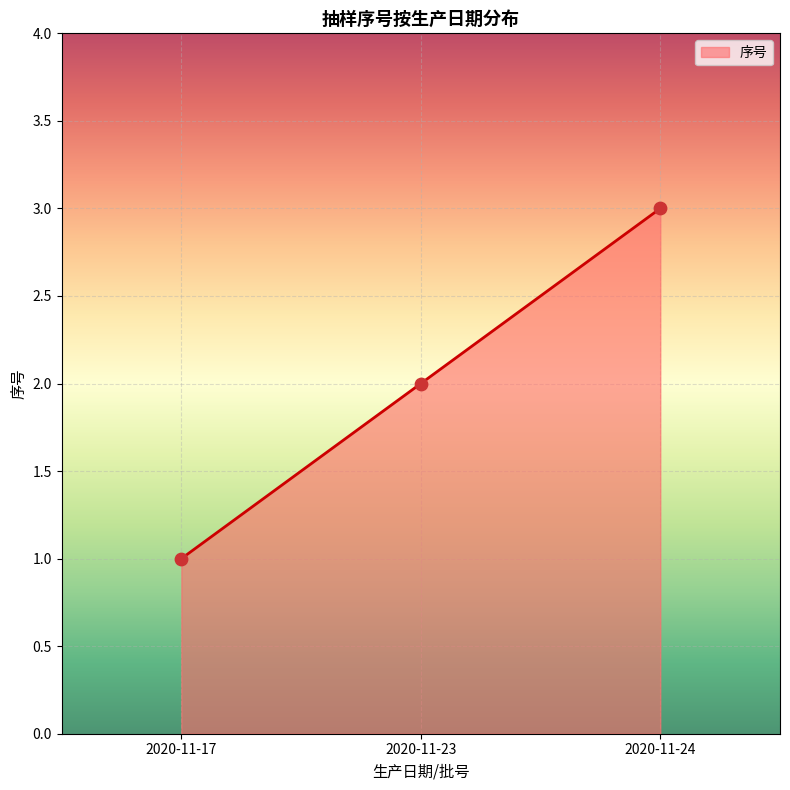

Between 2020-11-23 and 2020-11-24, which is larger?

2020-11-24